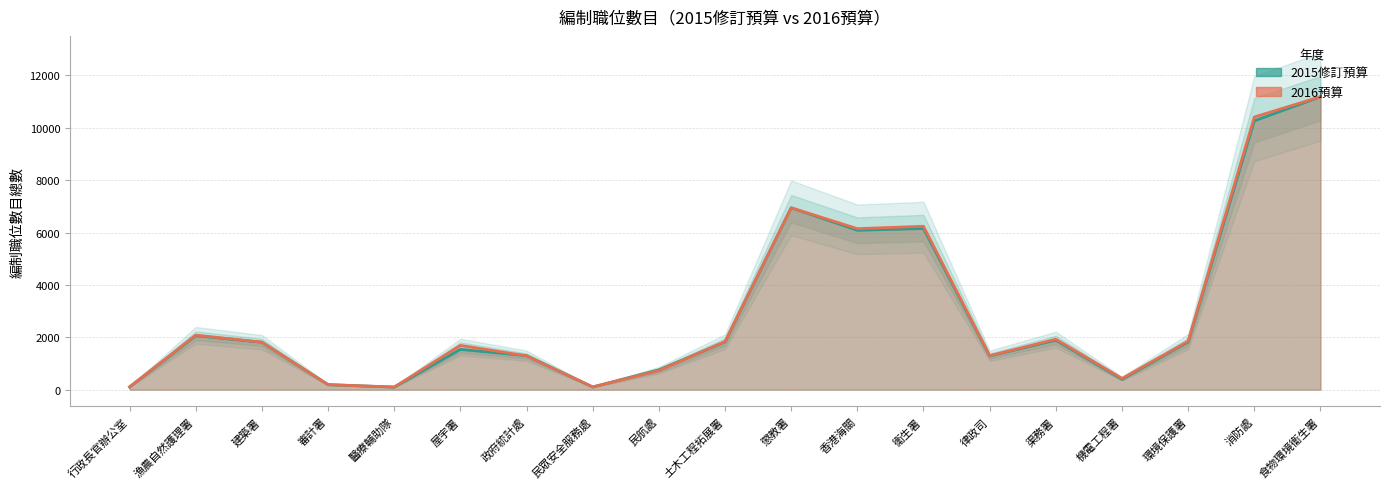

At which category is the sum across all series the highest?

食物環境衞生署